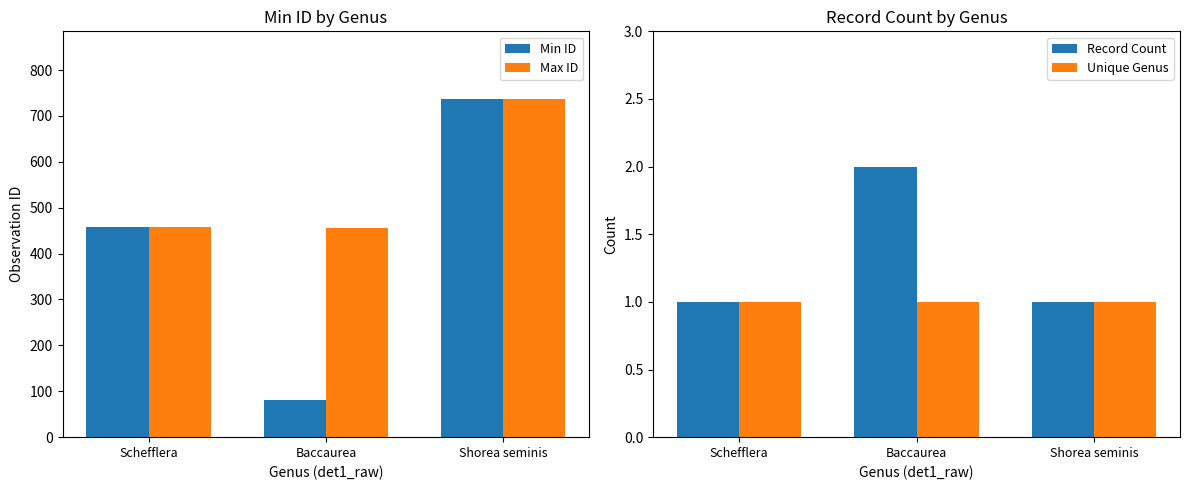

Rank the categories by Min ID value from lowest to highest.

Baccaurea, Schefflera, Shorea seminis